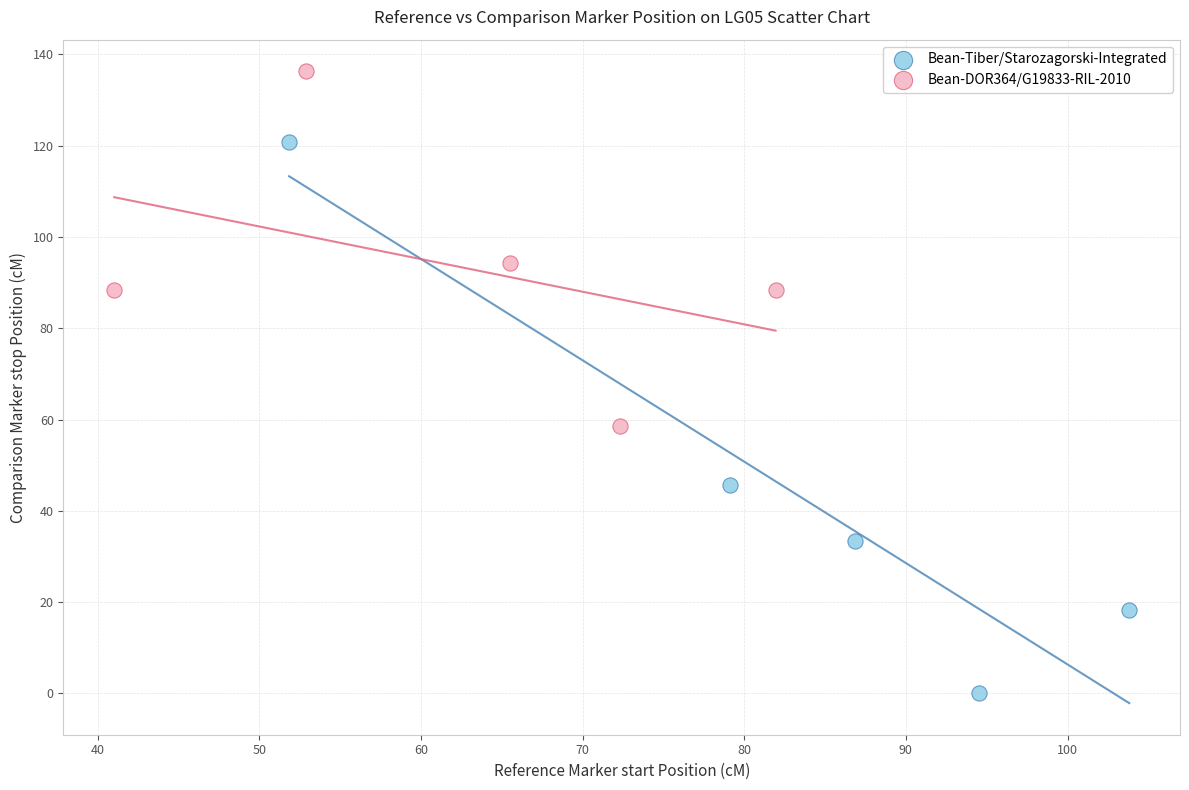

Which series has the widest spread of Y values?

Bean-Tiber/Starozagorski-Integrated